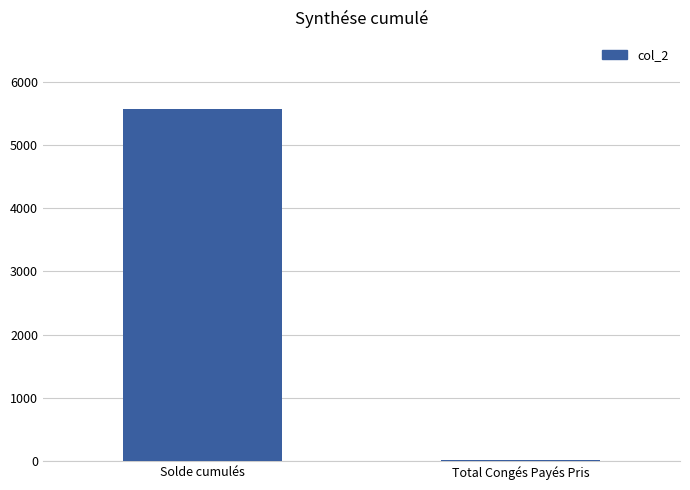

The chart shows a value of 22.0 at Total Congés Payés Pris. True or false?

True